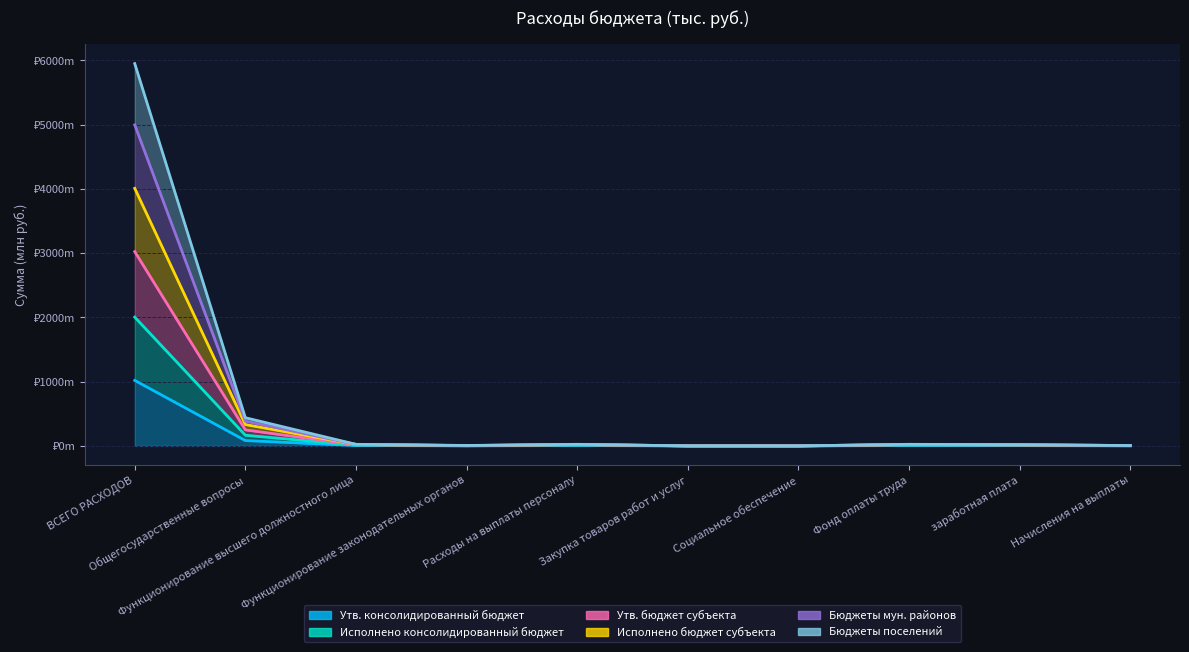

What is the highest value of the Утв. консолидированный бюджет series?

1019.7